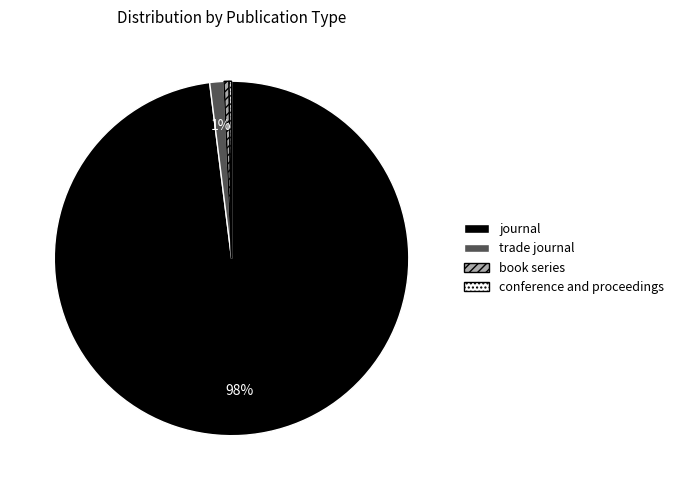

True or false: book series accounts for 0% of the total.

True